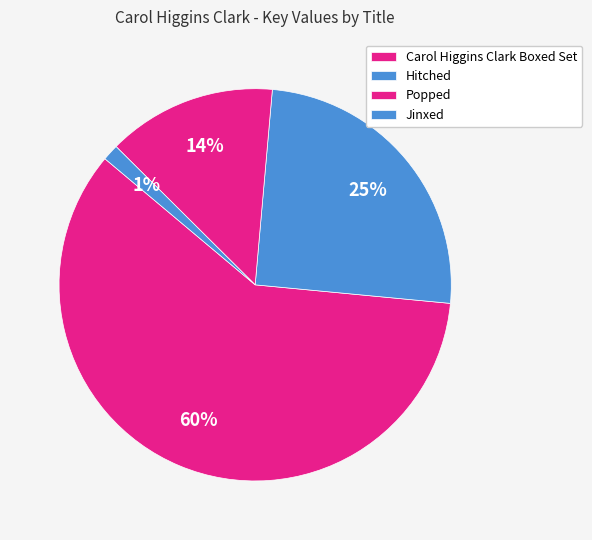

How many slices are in this pie chart?

4